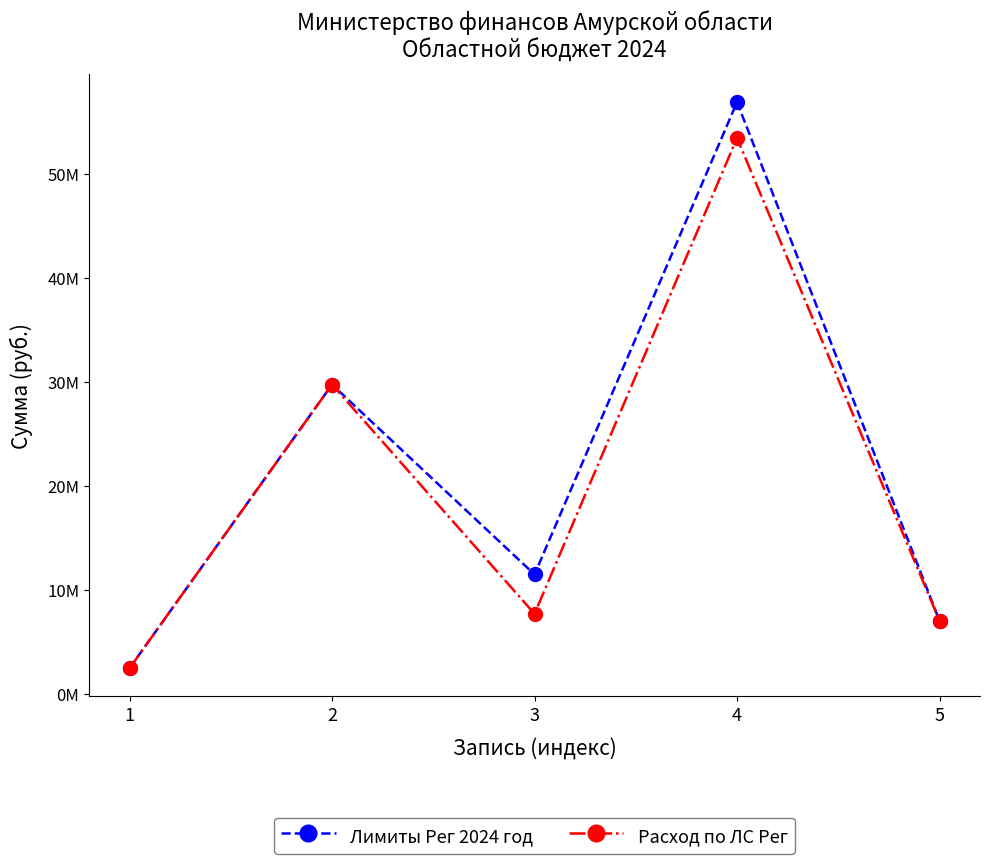

Where does the Лимиты Рег 2024 год series first go above 11500000?

2